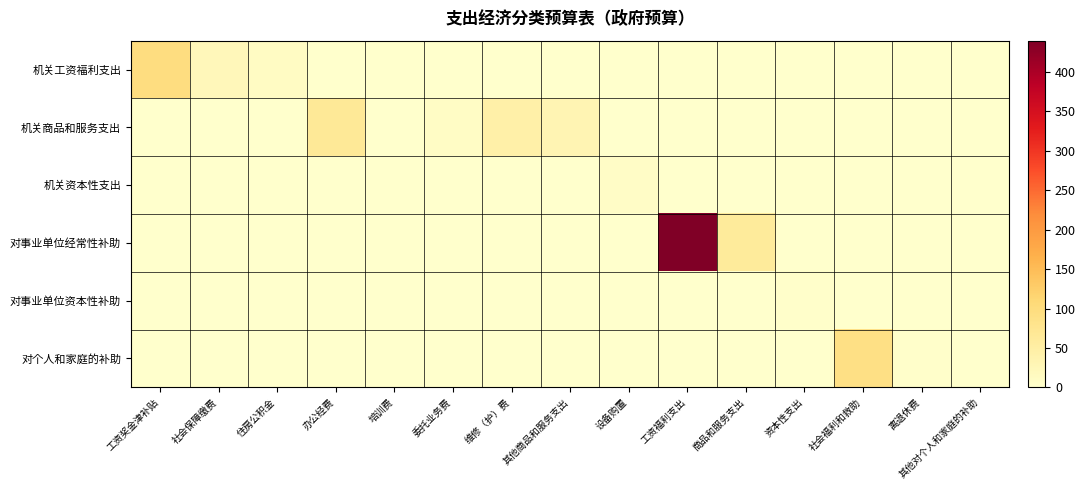

What is the difference between the highest and lowest values at 住房公积金?

11.4